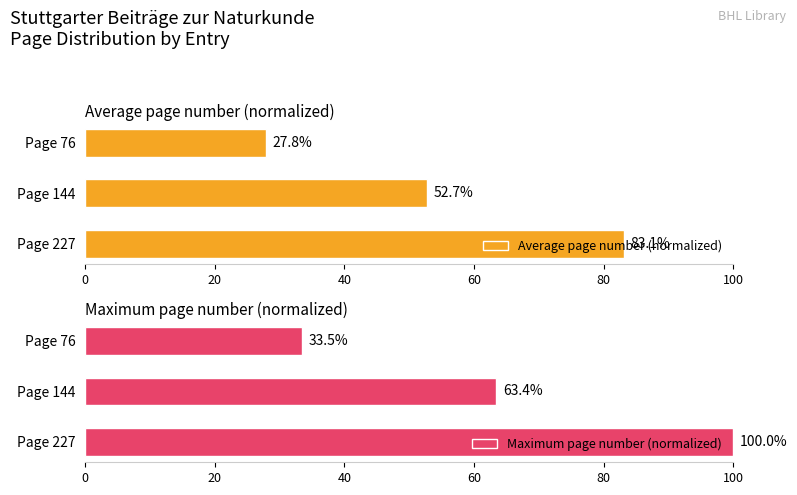

How many groups of bars are there?

3